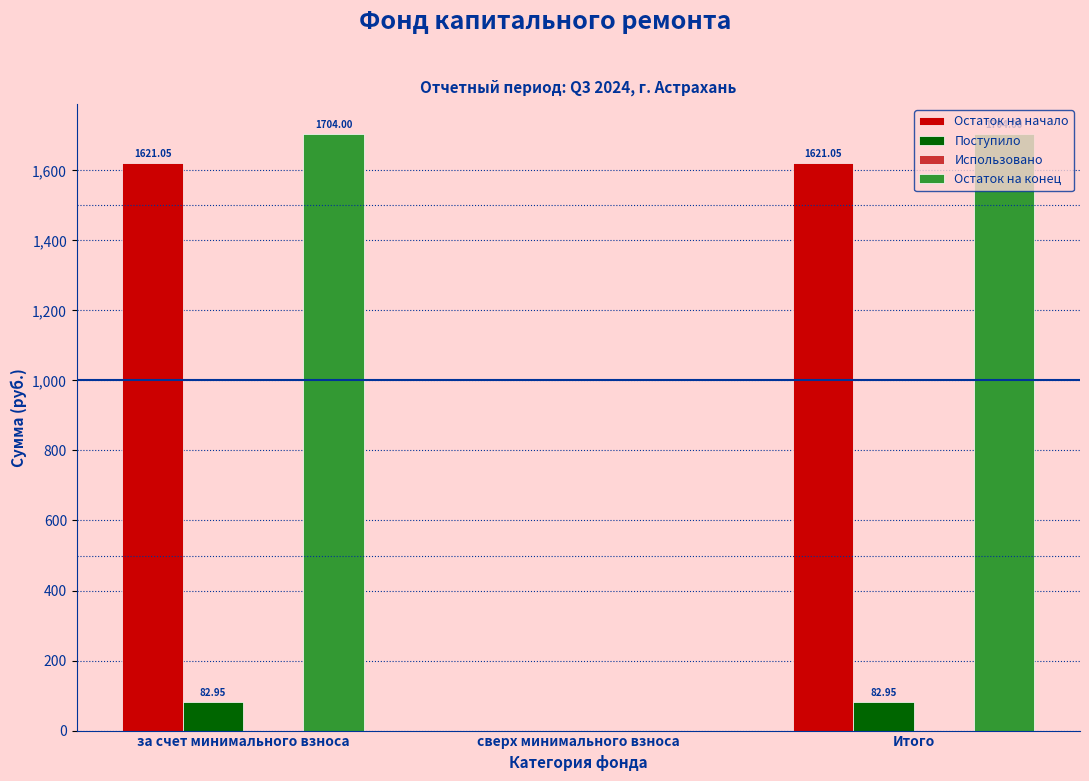

What is the sum of the Остаток на начало values at за счет минимального взноса and Итого?

3242.1